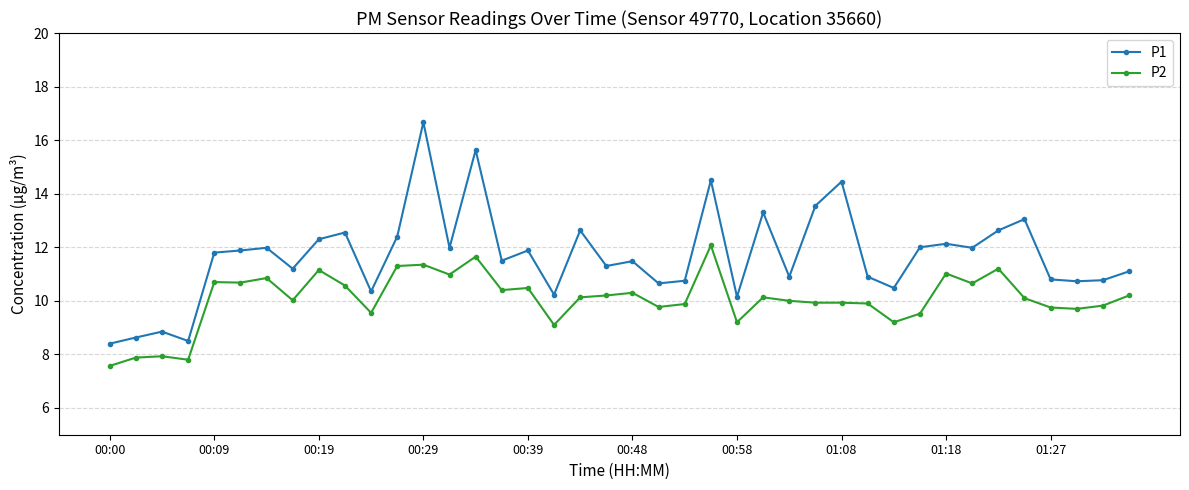

True or false: P2 and P1 cross at least once.

False